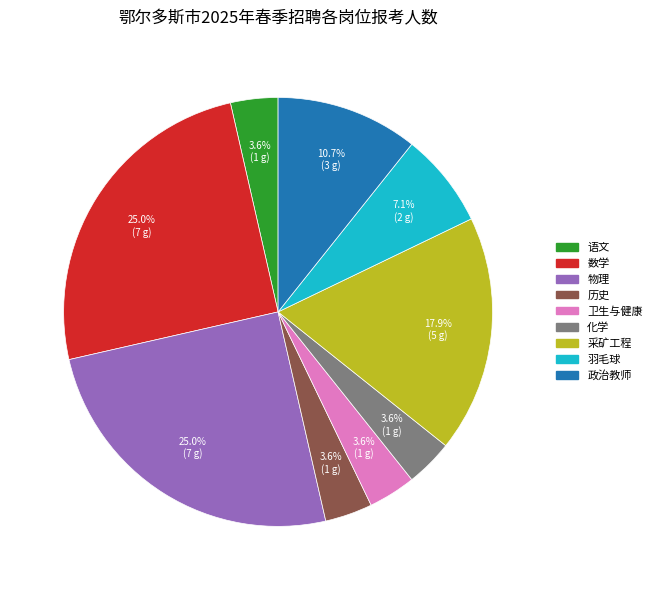

Is there any slice that represents more than half of the pie?

No